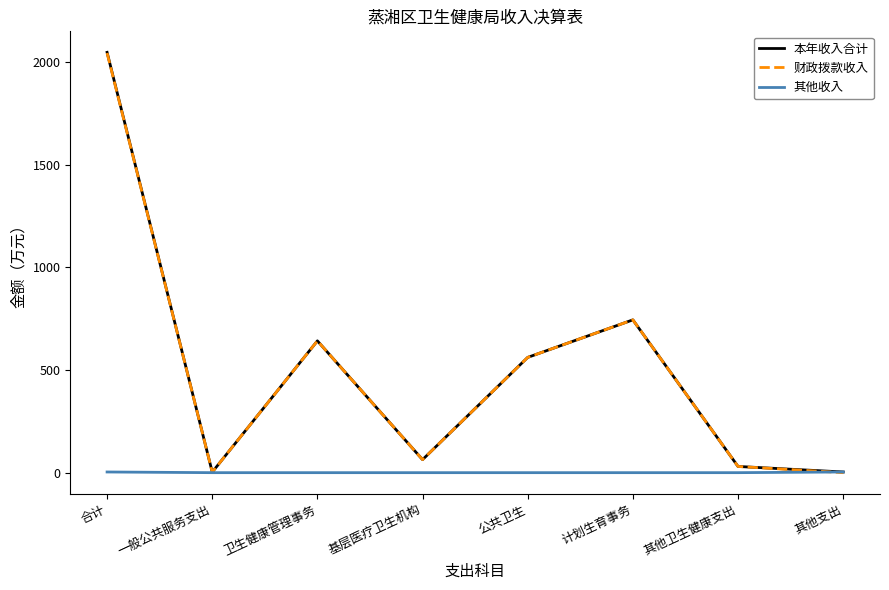

Read the 本年收入合计 value at 其他支出.

3.3